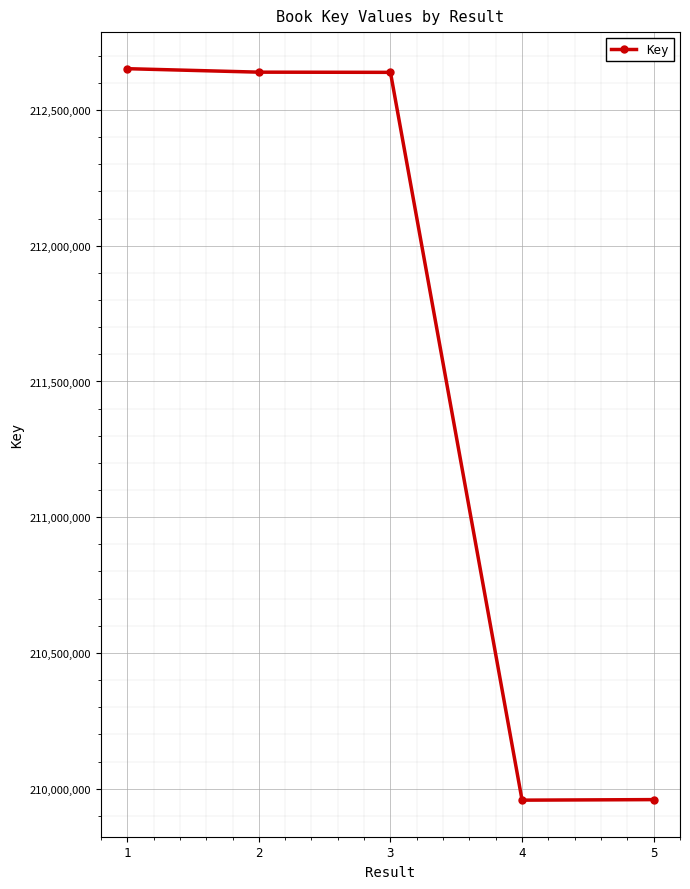

How many data points are less than 212638842?

2